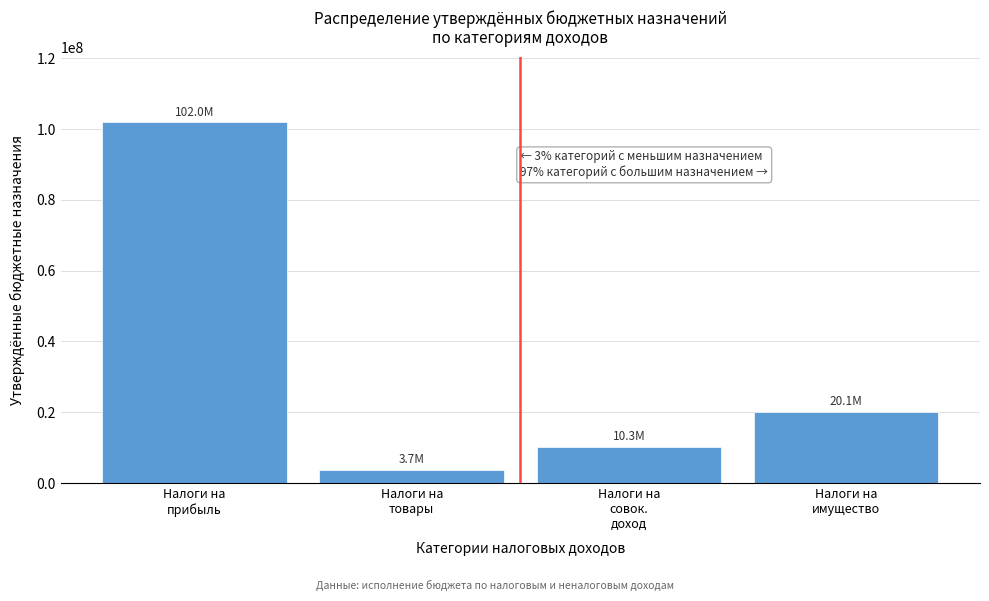

Reading left to right, list all the values displayed in this chart.

101965295	3744300	10269502	20097739